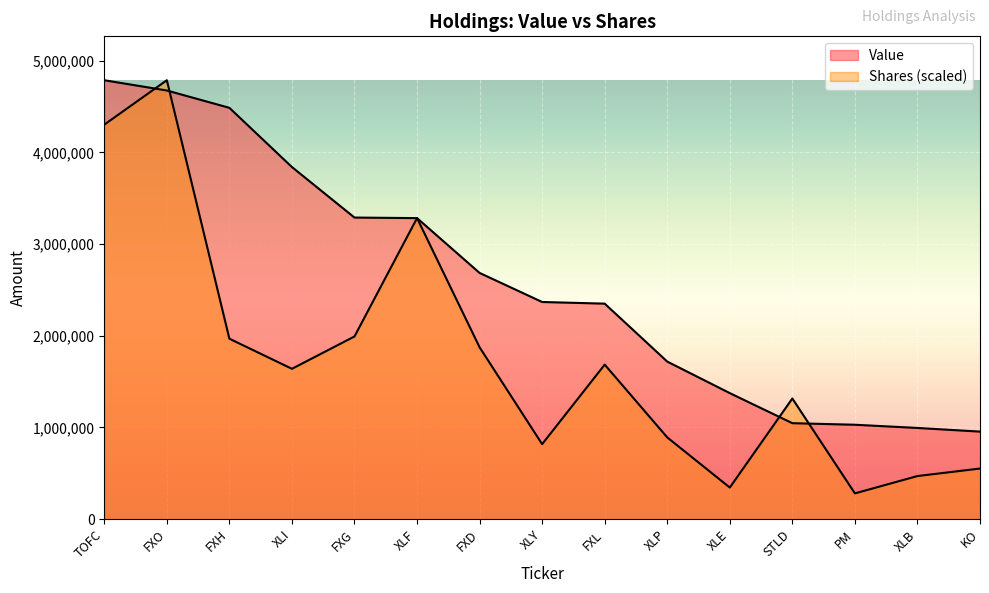

At which label does Shares or principal amount reach its peak?

FXO